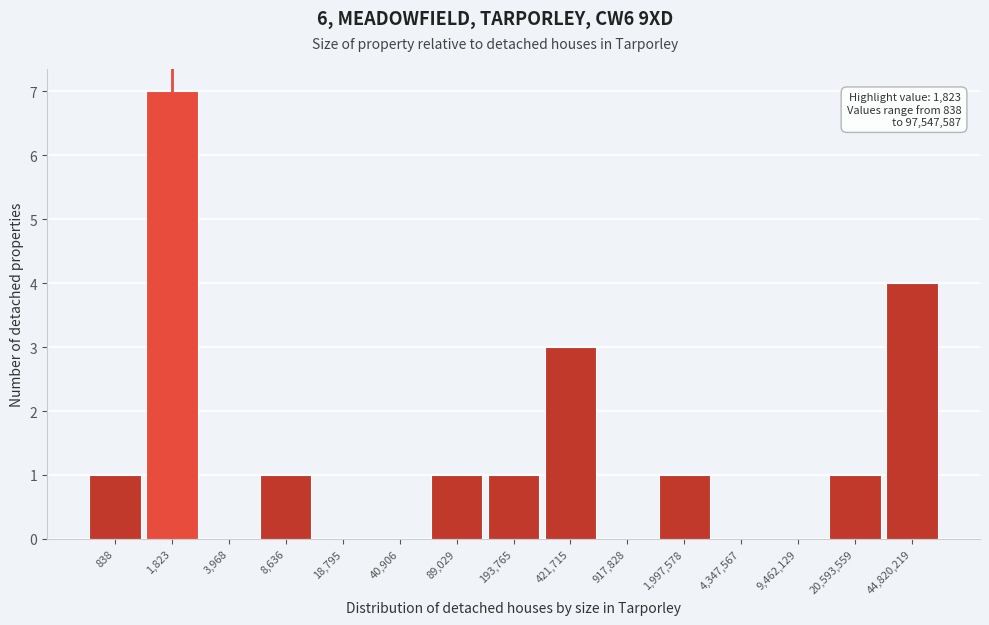

Reading left to right, list all the values displayed in this chart.

838=1	1,823=7	3,968=0	8,636=1	18,795=0	40,906=0	89,029=1	193,765=1	421,715=3	917,828=0	1,997,578=1	4,347,567=0	9,462,129=0	20,593,559=1	44,820,219=4